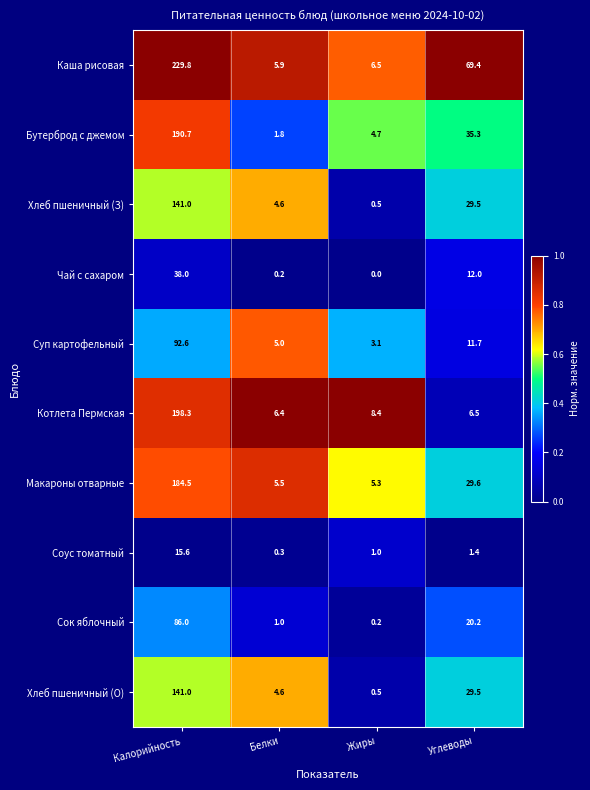

Which series has the widest spread of values?

Каша рисовая